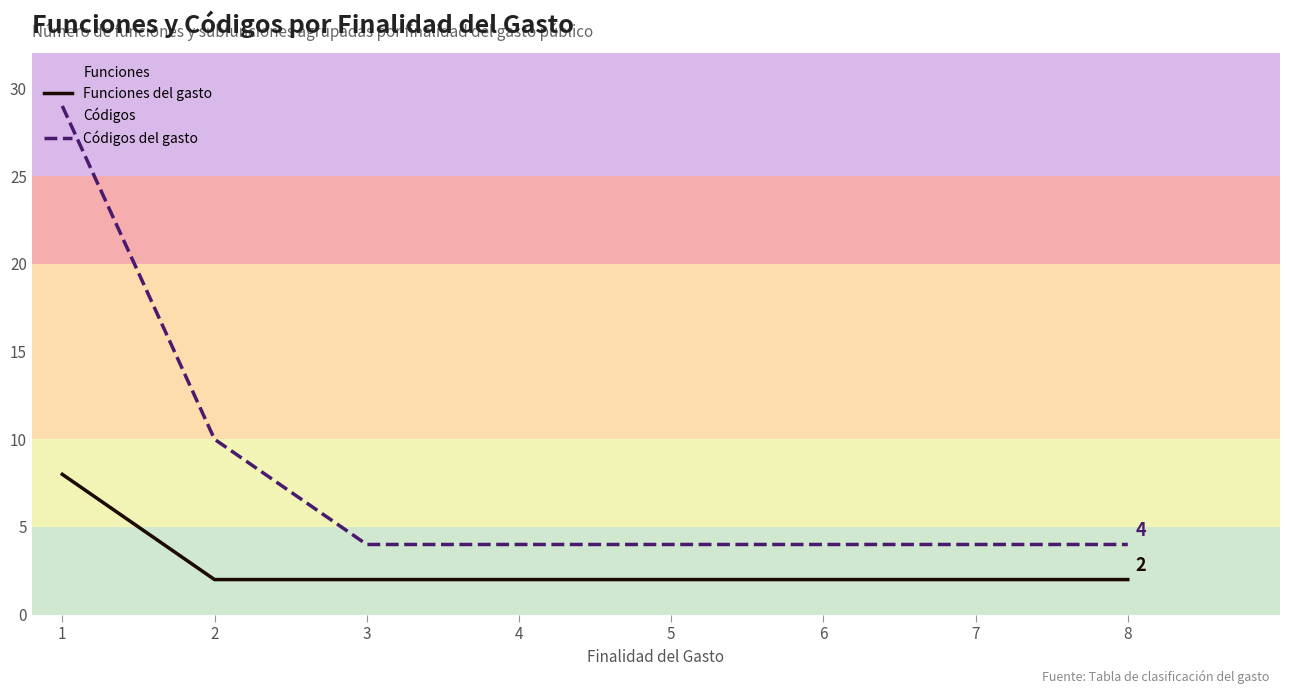

What is the maximum value shown in the chart?

29